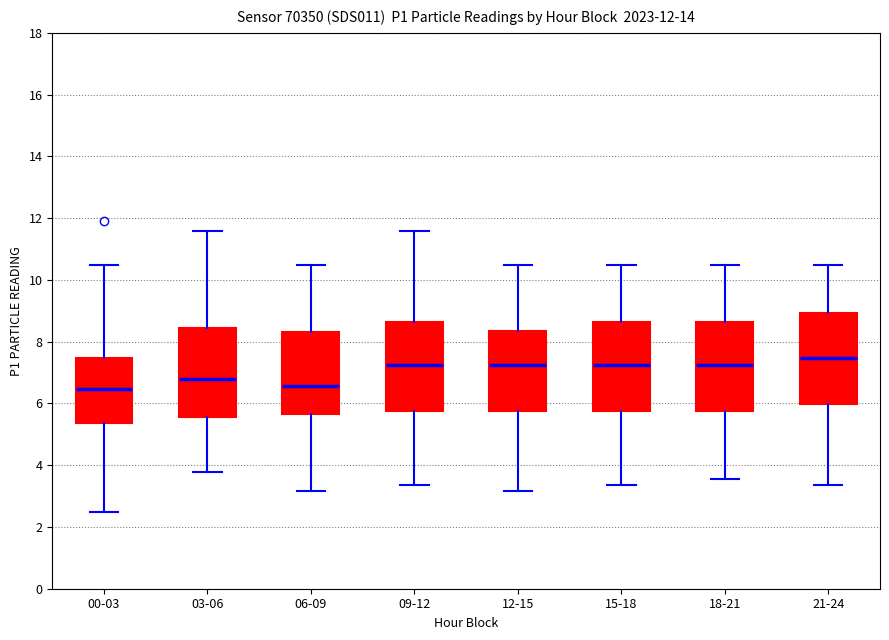

Reading left to right, read every box against the y-axis: the position of its median line, the range the box covers, and the ends of its whiskers. The values are not printed on the chart, so give them approximately, as read against the axis.

00-03: median 6.4, box 5.4 to 7.4, whiskers 2.4 to 10.4
03-06: median 6.8, box 5.6 to 8.4, whiskers 3.8 to 11.6
06-09: median 6.6, box 5.6 to 8.4, whiskers 3.2 to 10.4
09-12: median 7.2, box 5.8 to 8.6, whiskers 3.4 to 11.6
12-15: median 7.2, box 5.8 to 8.4, whiskers 3.2 to 10.4
15-18: median 7.2, box 5.8 to 8.6, whiskers 3.4 to 10.4
18-21: median 7.2, box 5.8 to 8.6, whiskers 3.6 to 10.4
21-24: median 7.4, box 6.0 to 9.0, whiskers 3.4 to 10.4